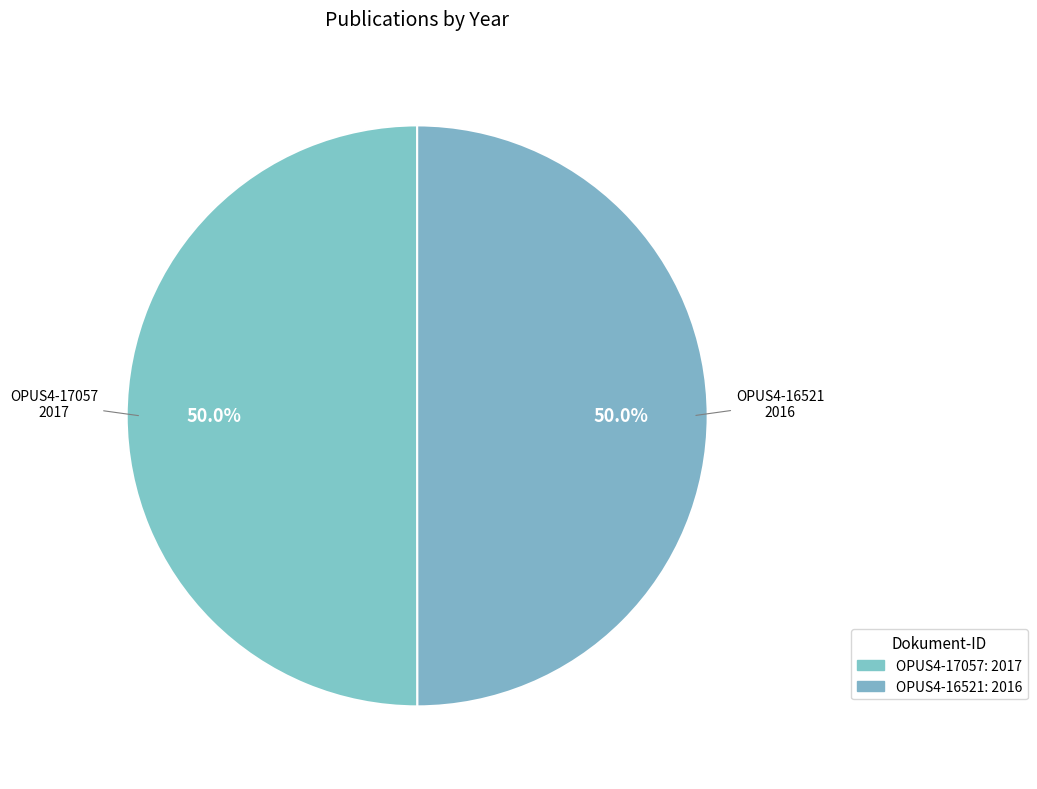

Is it true that OPUS4-16521 is 57% of the pie?

False